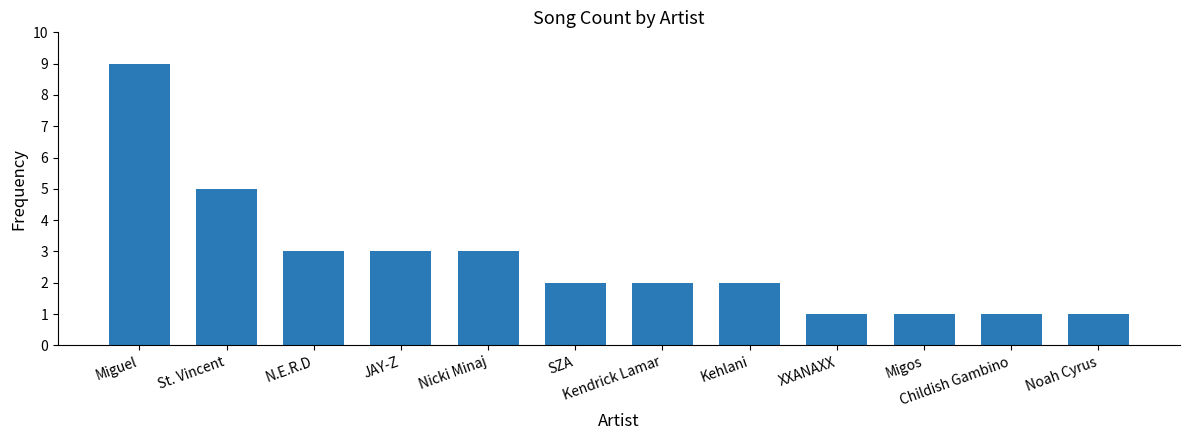

What is the label of the 6th bar from the left?

SZA